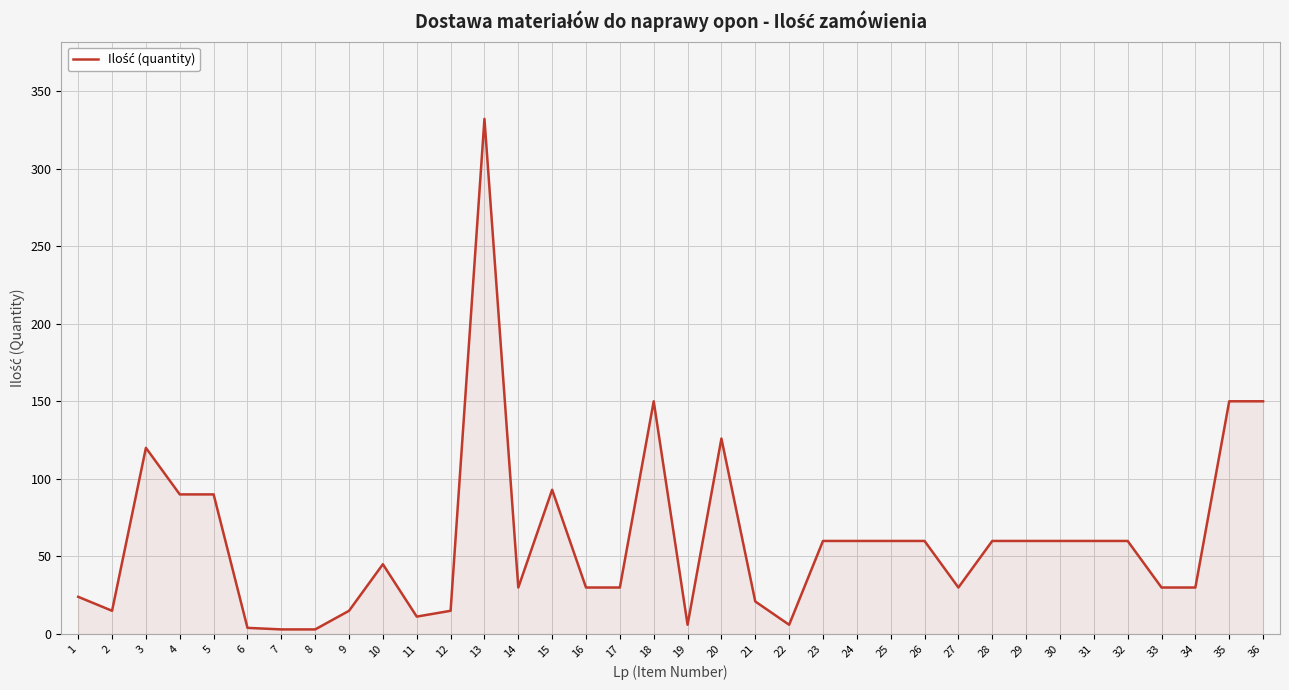

What is the change in value from 5 to 33?

-60.0